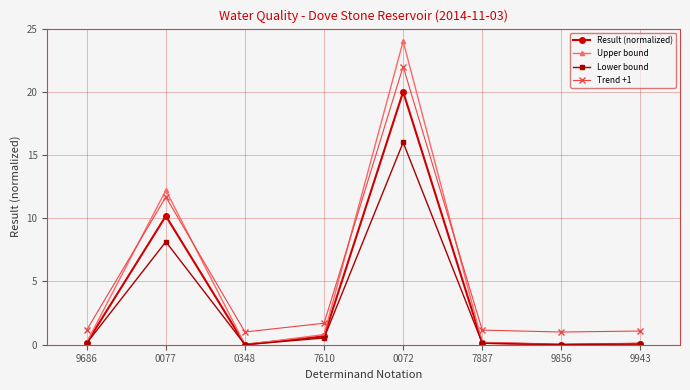

Read the Upper bound value at 0072.

24.0